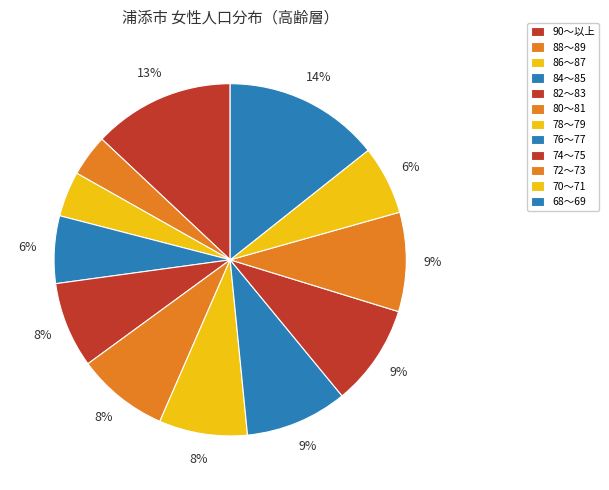

How many segments does this pie chart have?

12